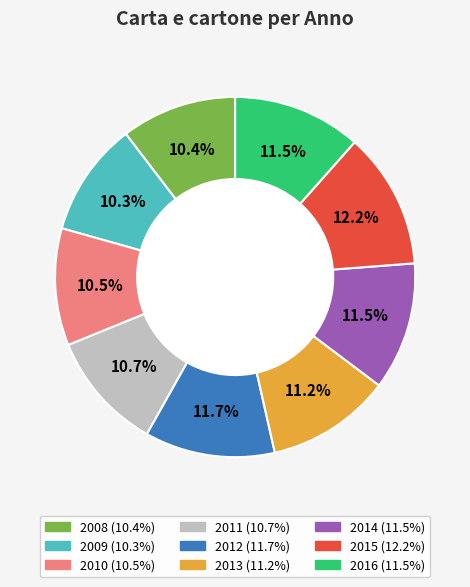

Which slice is the largest?

2015